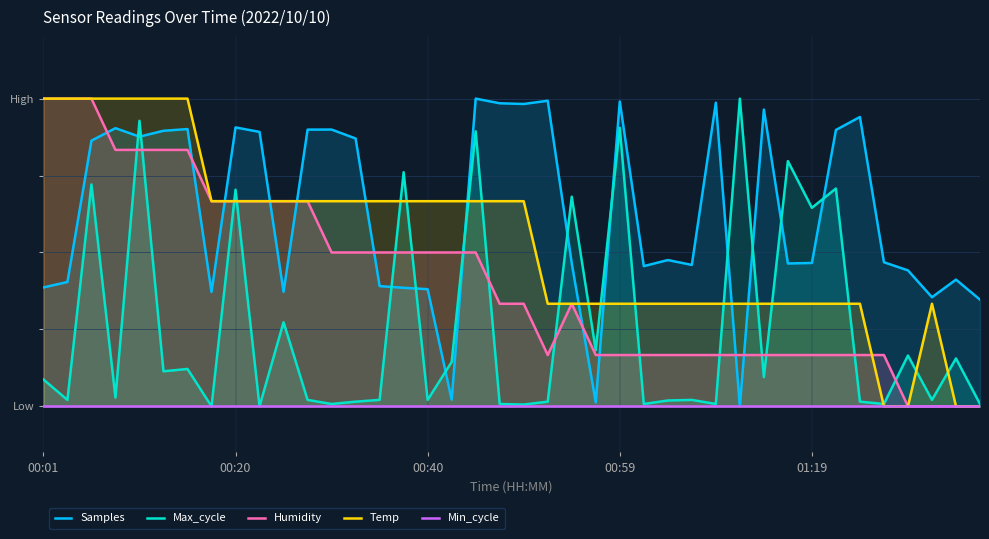

What is the value of the Samples point at the 11th from the left?

0.4